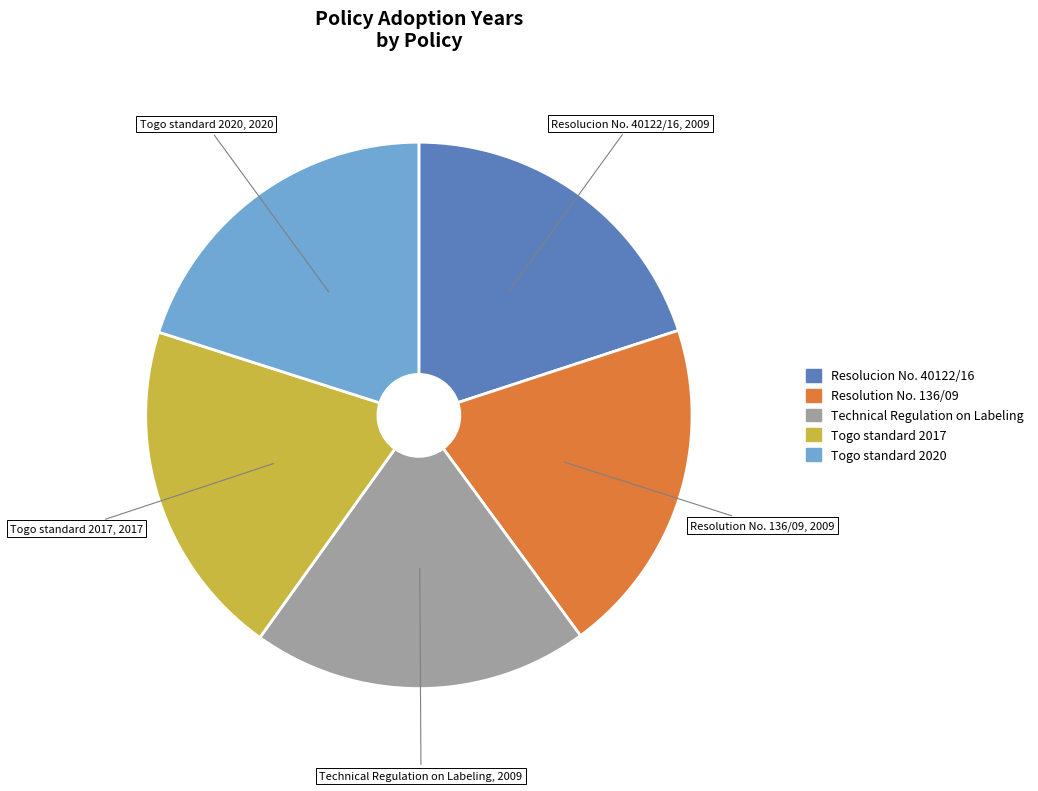

Is there a majority slice in this chart?

No